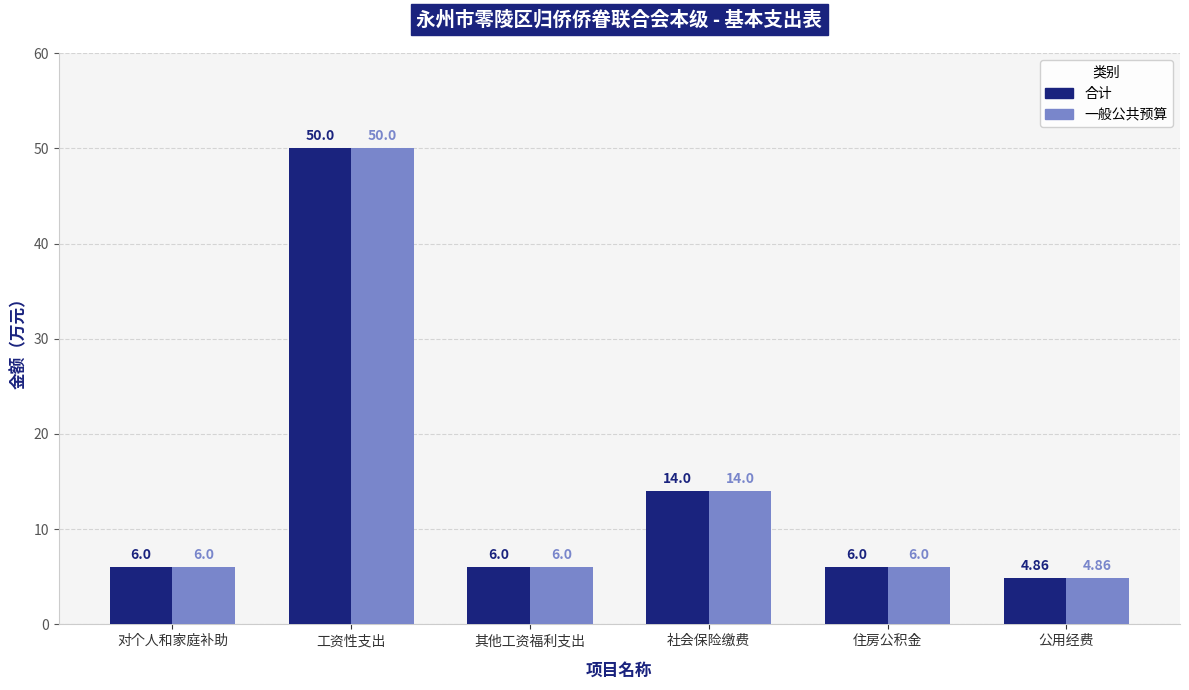

What is the total value across all series at 工资性支出?

100.0